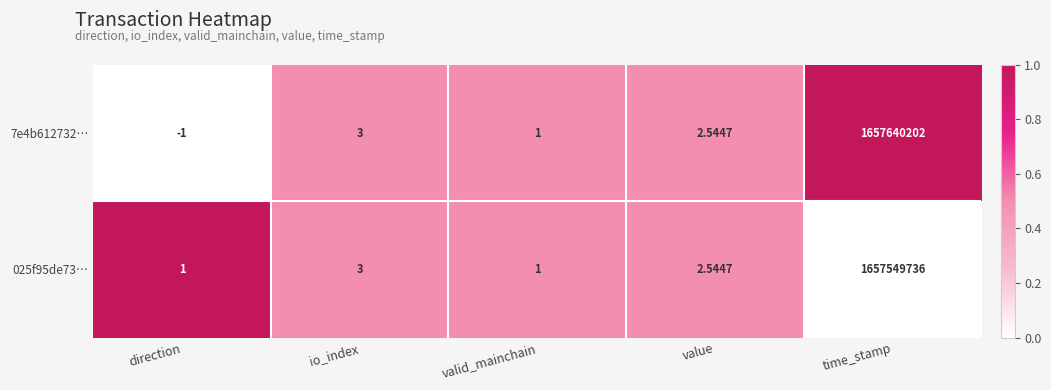

At which category does the chart reach its peak across all series?

time_stamp